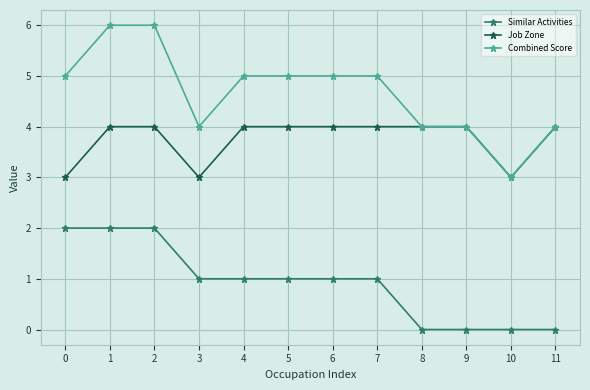

What is the approximate value of Combined Score at 8?

4